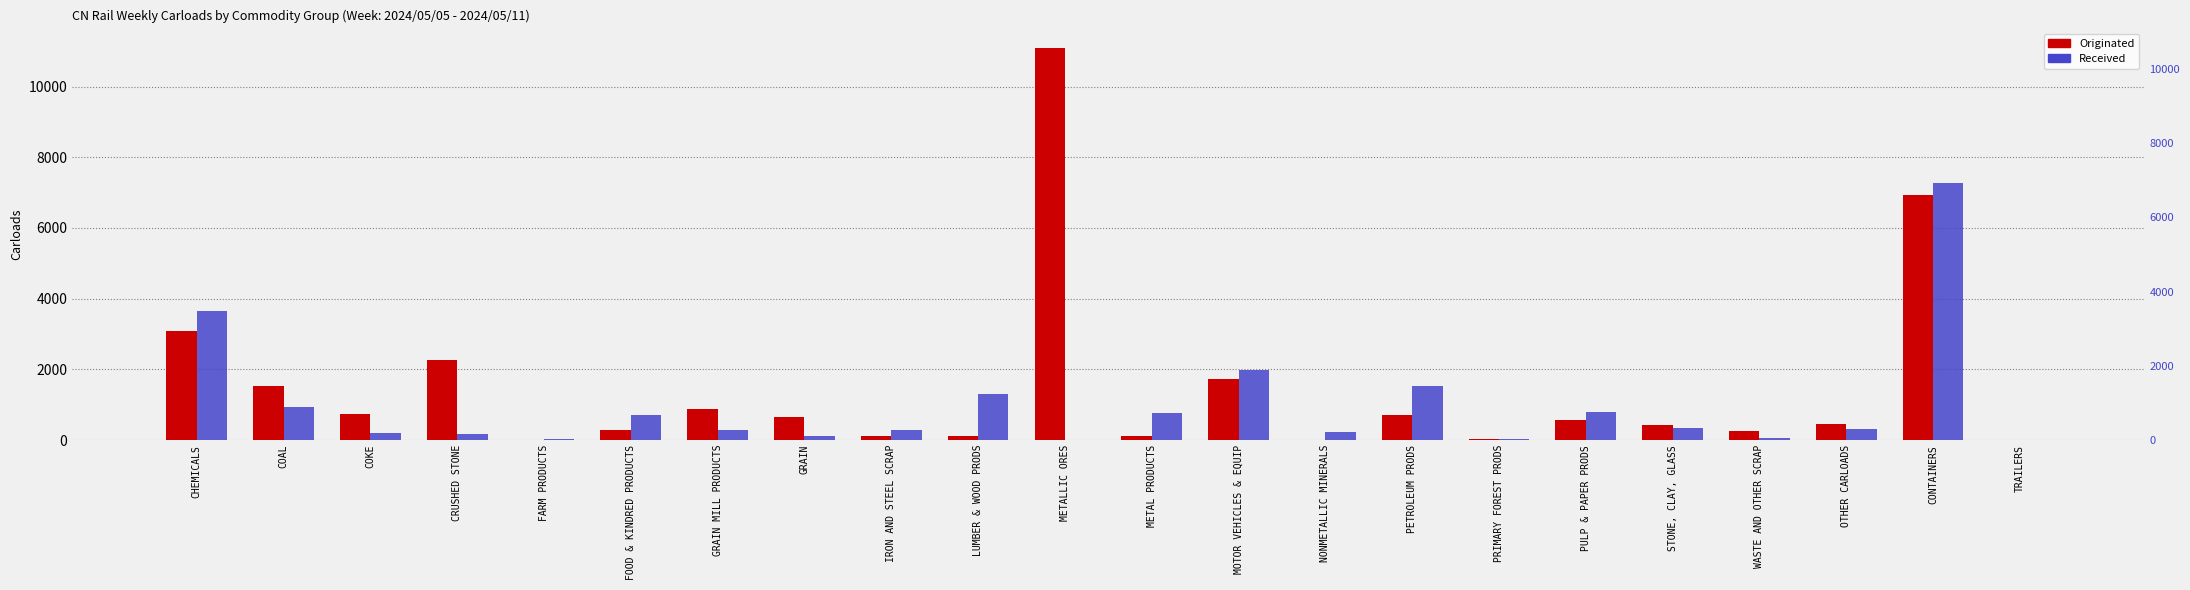

How many distinct data groups are displayed?

2